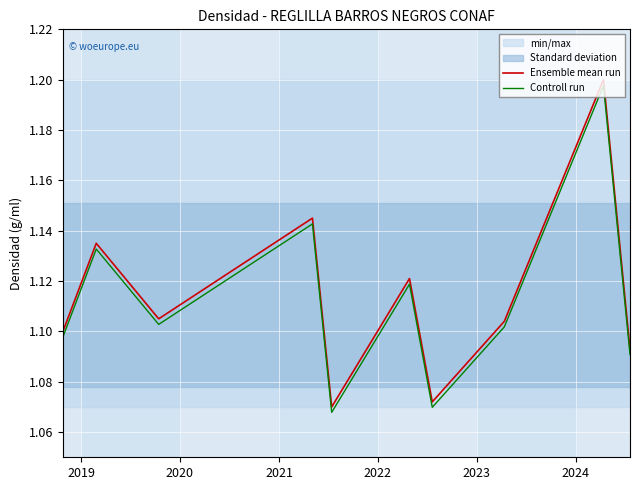

Does the chart display data point markers on the line(s)?

No